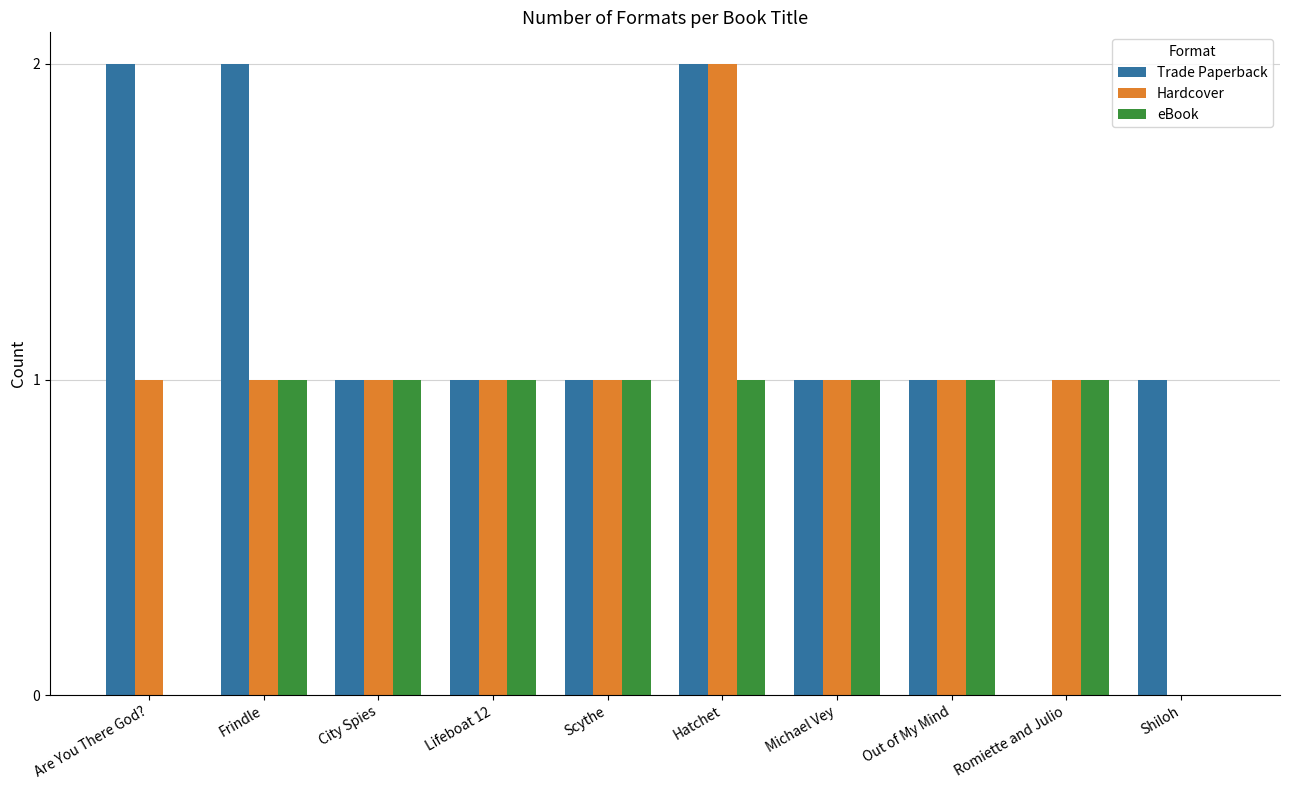

How many positive values does the Hardcover series have?

9